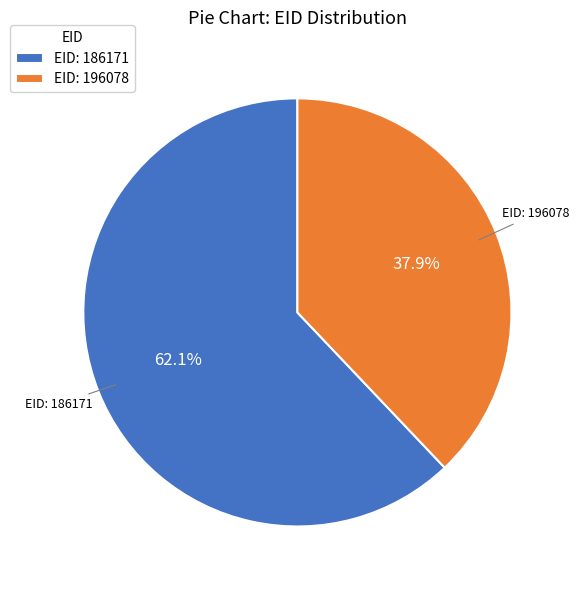

Rank the categories by value from lowest to highest.

EID: 196078, EID: 186171